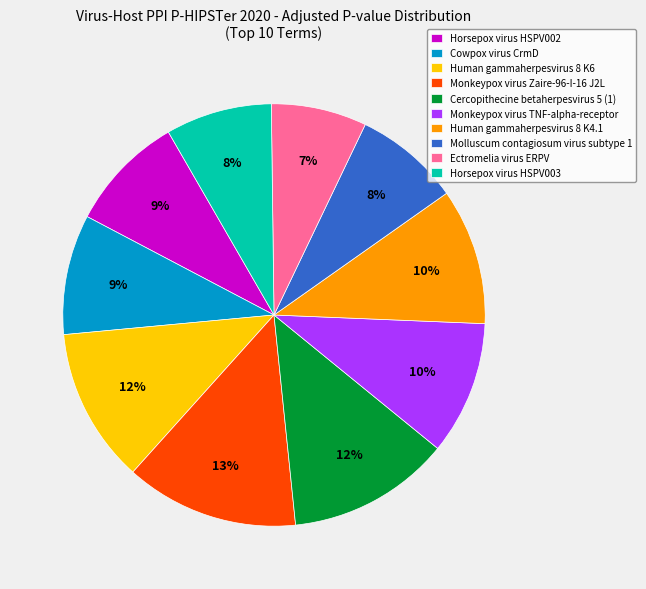

Which slice is the largest?

Monkeypox virus Zaire-96-I-16 J2L